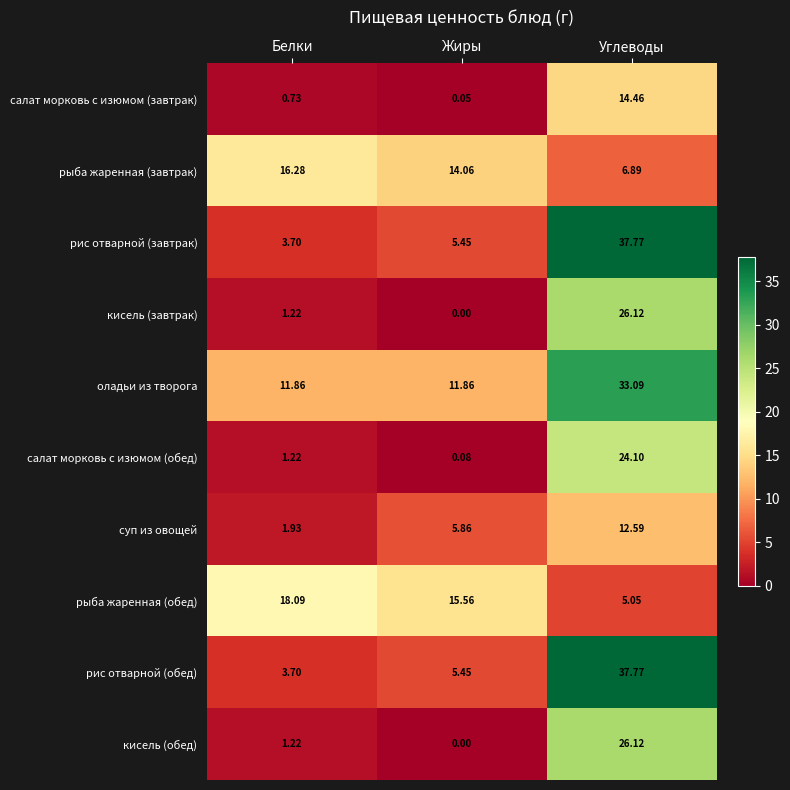

At which label does салат морковь с изюмом (обед) reach its minimum?

Жиры